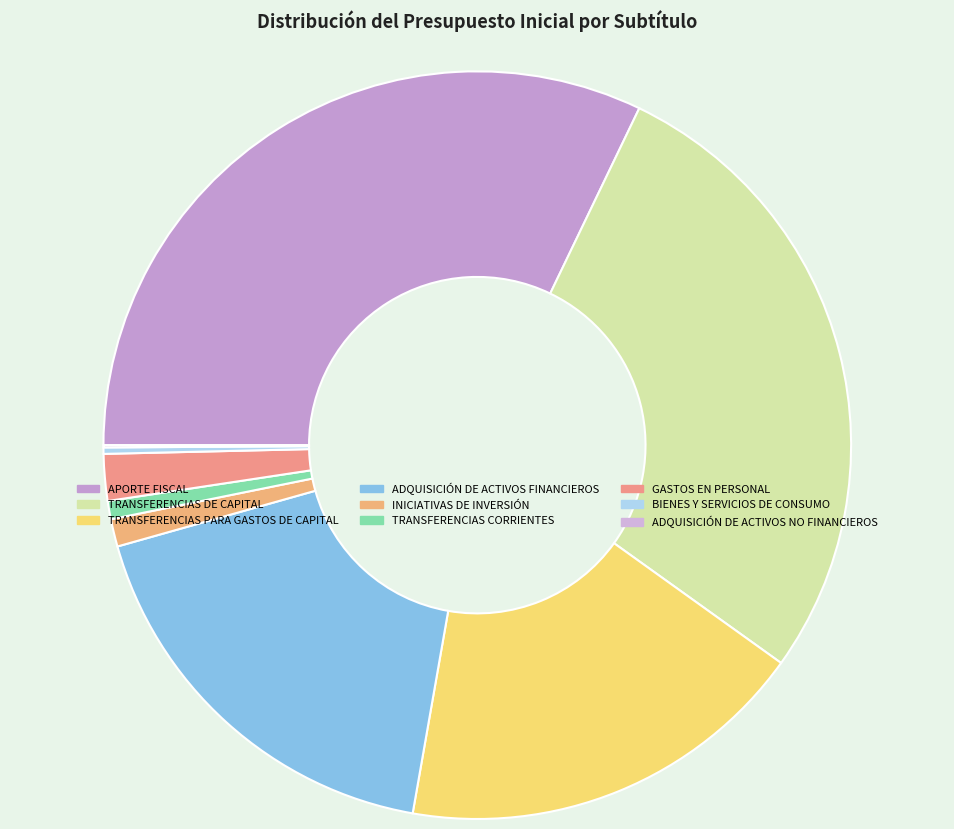

What is the ratio of the value at GASTOS EN PERSONAL to the value at TRANSFERENCIAS PARA GASTOS DE CAPITAL?

0.1